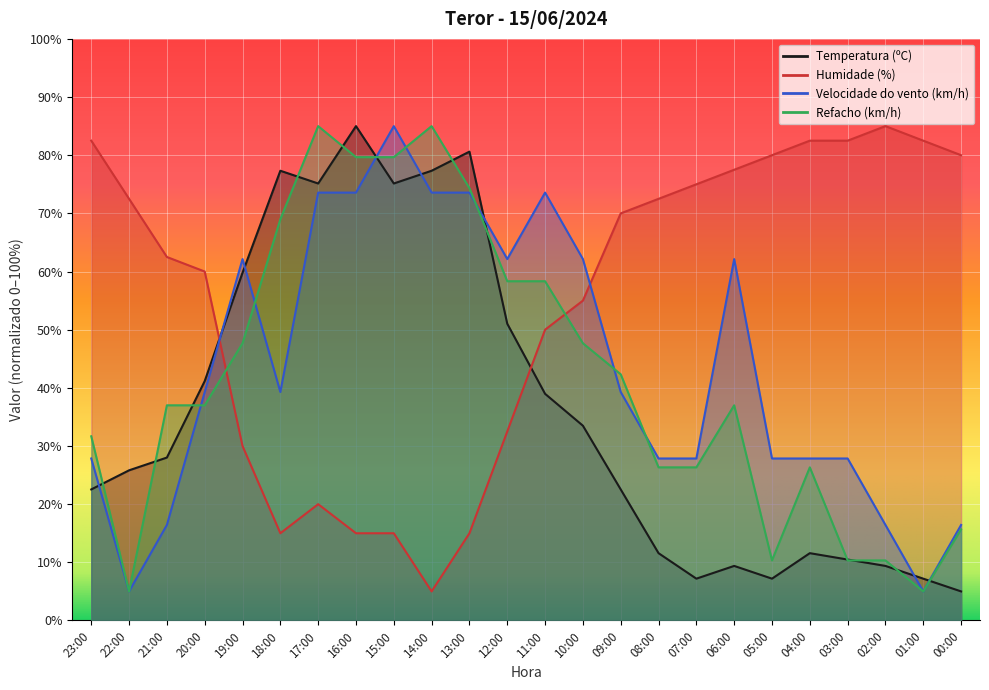

Reading right to left, what are all the values shown in this chart?

Temperatura (ºC): 00:00=5.0	01:00=7.2	02:00=9.4	03:00=10.5	04:00=11.6	05:00=7.2	06:00=9.4	07:00=7.2	08:00=11.6	09:00=22.5	10:00=33.5	11:00=39.0	12:00=51.0	13:00=80.6	14:00=77.3	15:00=75.1	16:00=85.0	17:00=75.1	18:00=77.3	19:00=59.8	20:00=41.2	21:00=28.0	22:00=25.8	23:00=22.5
Humidade (%): 00:00=80.0	01:00=82.5	02:00=85.0	03:00=82.5	04:00=82.5	05:00=80.0	06:00=77.5	07:00=75.0	08:00=72.5	09:00=70.0	10:00=55.0	11:00=50.0	12:00=32.5	13:00=15.0	14:00=5.0	15:00=15.0	16:00=15.0	17:00=20.0	18:00=15.0	19:00=30.0	20:00=60.0	21:00=62.5	22:00=72.5	23:00=82.5
Velocidade do vento (km/h): 00:00=16.4	01:00=5.0	02:00=16.4	03:00=27.9	04:00=27.9	05:00=27.9	06:00=62.1	07:00=27.9	08:00=27.9	09:00=39.3	10:00=62.1	11:00=73.6	12:00=62.1	13:00=73.6	14:00=73.6	15:00=85.0	16:00=73.6	17:00=73.6	18:00=39.3	19:00=62.1	20:00=39.3	21:00=16.4	22:00=5.0	23:00=27.9
Refacho (km/h): 00:00=15.7	01:00=5.0	02:00=10.3	03:00=10.3	04:00=26.3	05:00=10.3	06:00=37.0	07:00=26.3	08:00=26.3	09:00=42.3	10:00=47.7	11:00=58.3	12:00=58.3	13:00=74.3	14:00=85.0	15:00=79.7	16:00=79.7	17:00=85.0	18:00=69.0	19:00=47.7	20:00=37.0	21:00=37.0	22:00=5.0	23:00=31.7